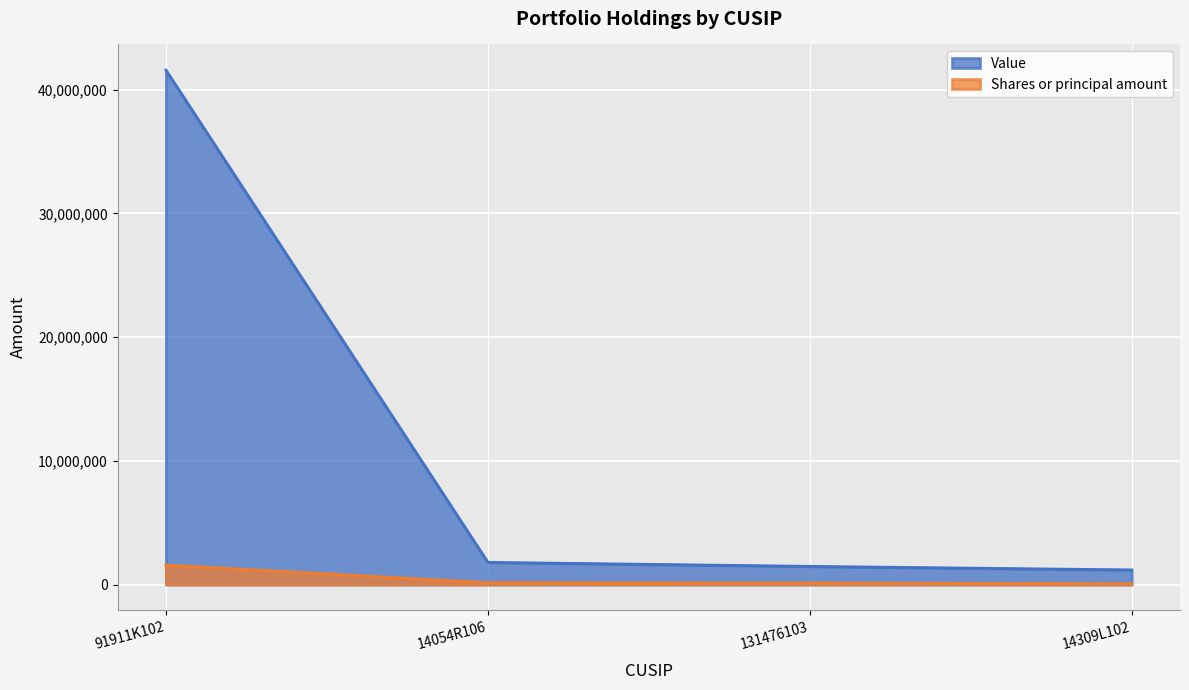

Which series has the largest range (max minus min)?

Value